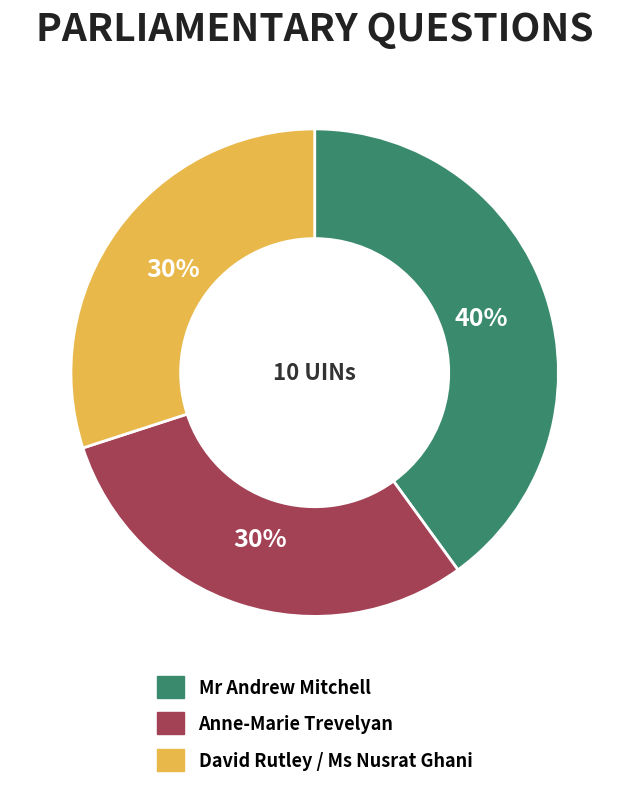

Is there a majority slice in this chart?

No